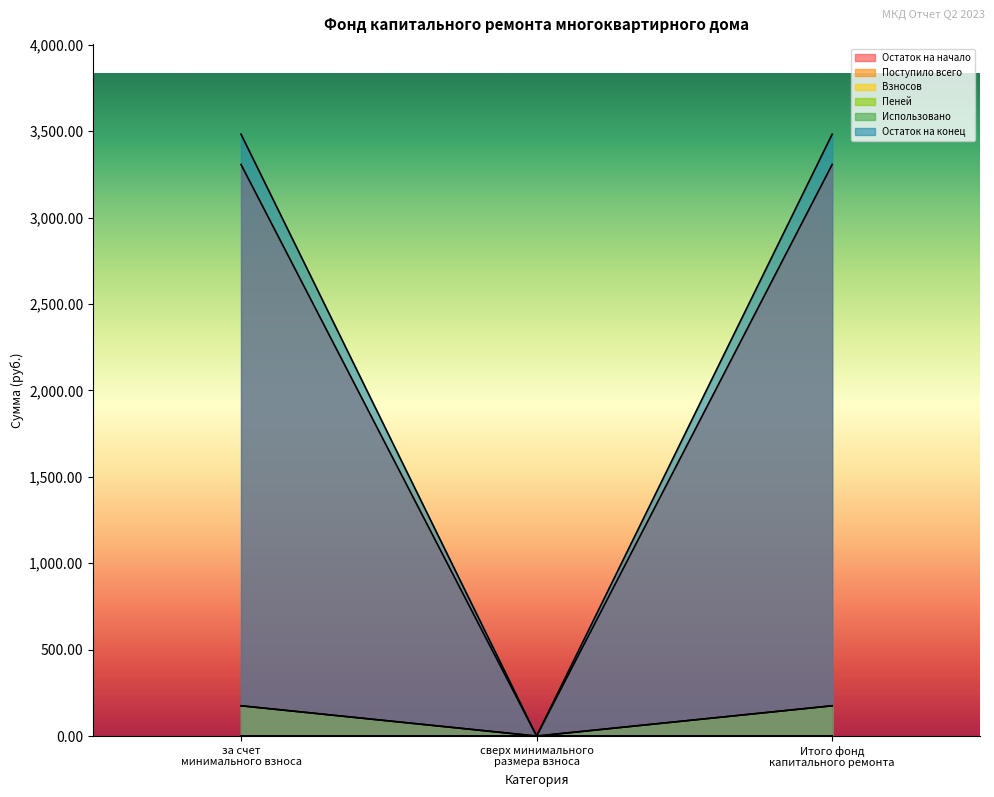

How many values in the Взносов series are below 3307?

1